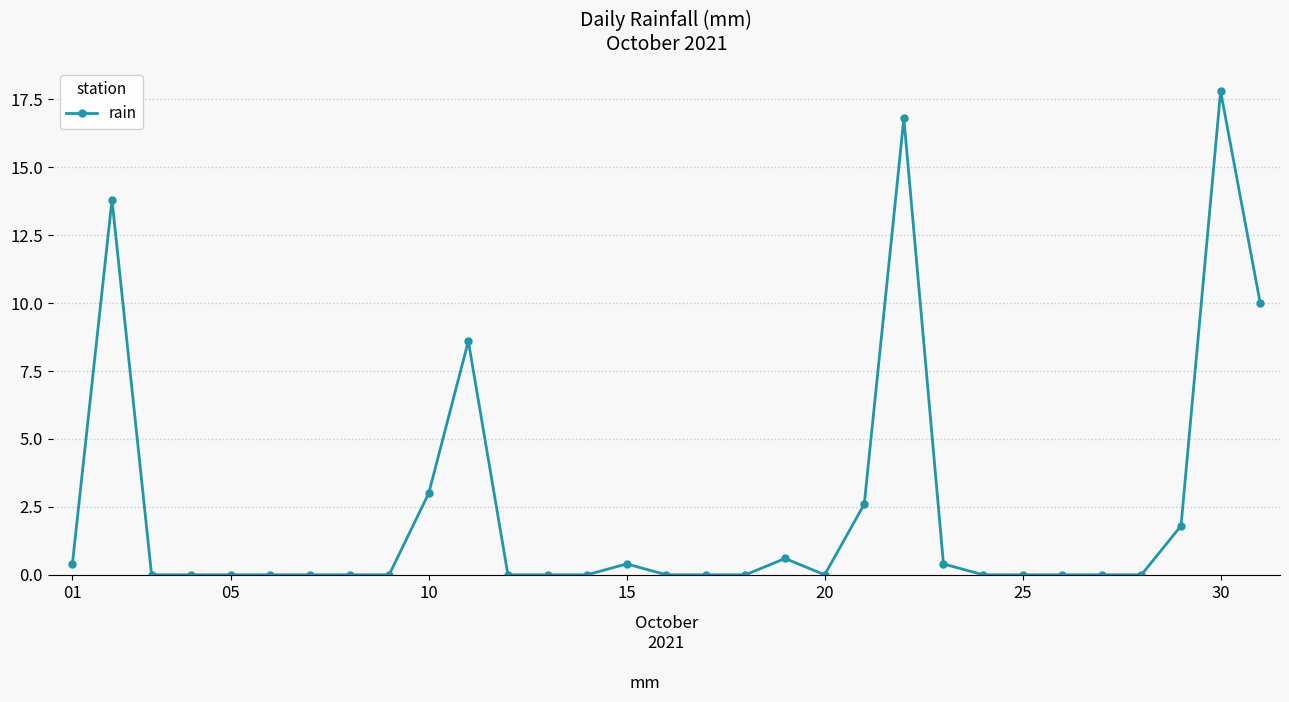

Is this an area chart (filled region under the line)?

No